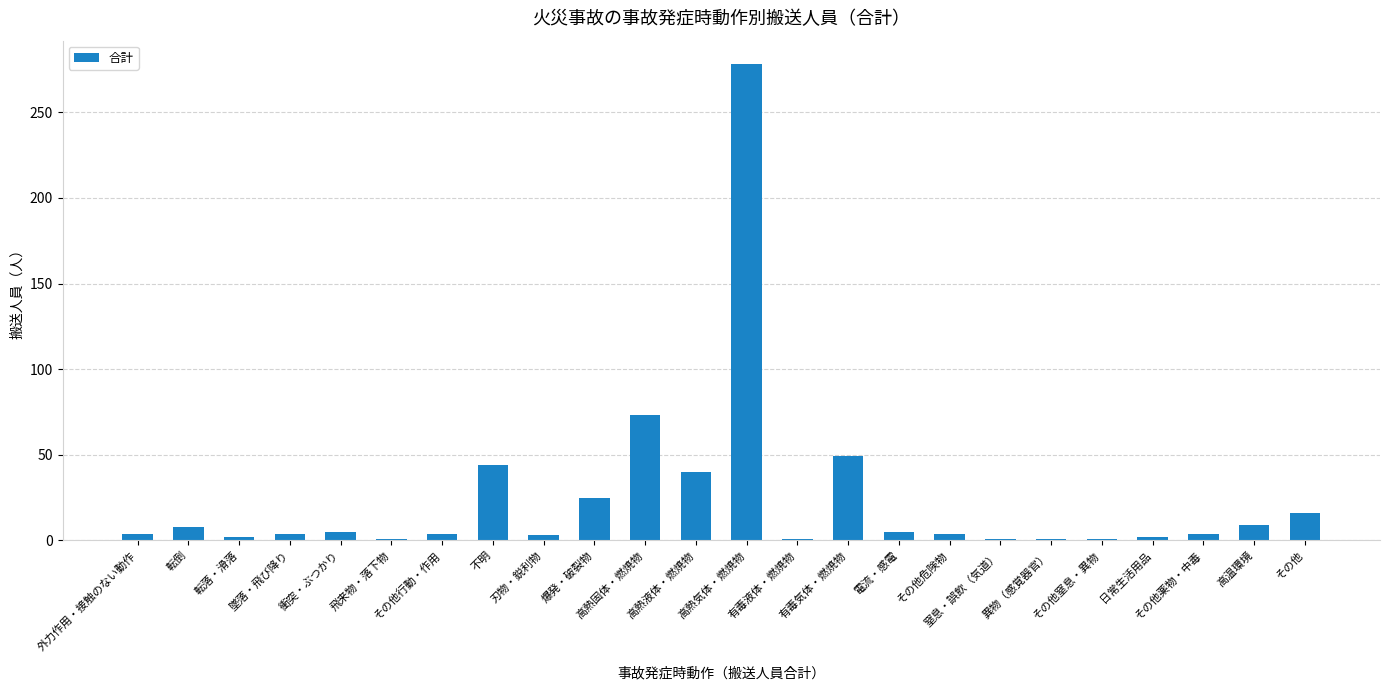

Is it true that the value at 高熱気体・燃焼物 is 278?

True